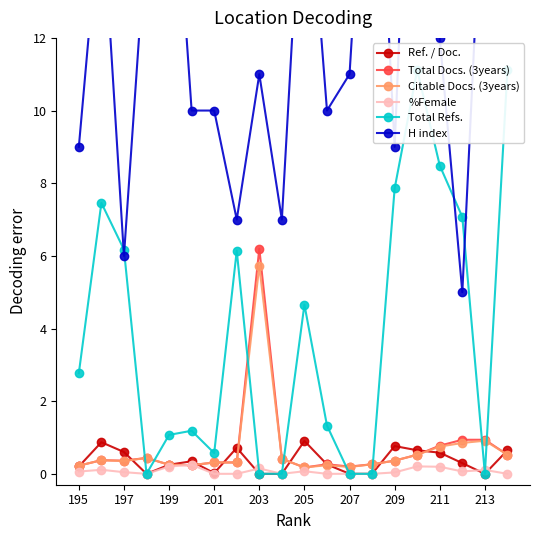

Reading left to right, what are all the values shown in this chart?

Ref. / Doc.: 0.2	0.9	0.6	0.0	0.2	0.3	0.0	0.7	0.0	0.0	0.9	0.3	0.0	0.0	0.8	0.6	0.6	0.3	0.0	0.6
Total Docs. (3years): 0.2	0.4	0.4	0.4	0.2	0.2	0.3	0.3	6.2	0.4	0.2	0.3	0.2	0.3	0.4	0.5	0.8	0.9	0.9	0.5
Citable Docs. (3years): 0.2	0.4	0.3	0.4	0.2	0.2	0.3	0.3	5.7	0.4	0.2	0.2	0.2	0.3	0.4	0.5	0.8	0.8	0.9	0.5
%Female: 0.1	0.1	0.0	0.0	0.2	0.2	0.0	0.0	0.1	0.0	0.1	0.0	0.0	0.0	0.0	0.2	0.2	0.1	0.1	0.0
Total Refs.: 2.8	7.5	6.2	0.0	1.1	1.2	0.6	6.1	0.0	0.0	4.7	1.3	0.0	0.0	7.9	11.1	8.5	7.1	0.0	11.1
H index: 9.0	16.0	6.0	15.0	19.0	10.0	10.0	7.0	11.0	7.0	18.0	10.0	11.0	21.0	9.0	24.0	12.0	5.0	18.0	24.0